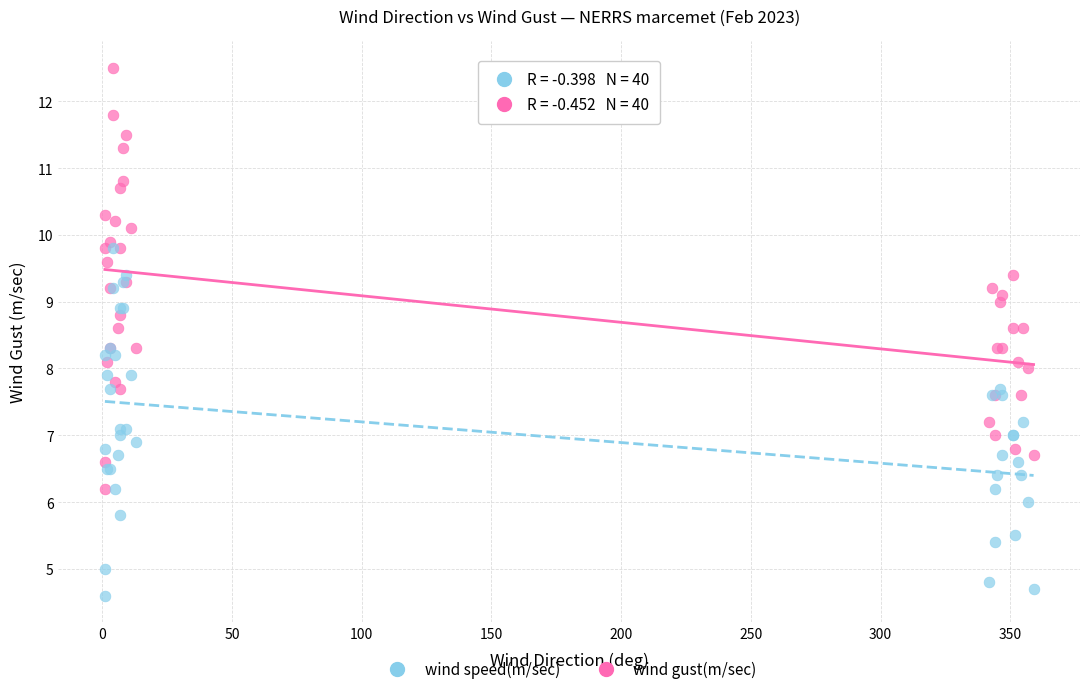

What are all the series names shown in the legend?

wind speed(m/sec), wind gust(m/sec)